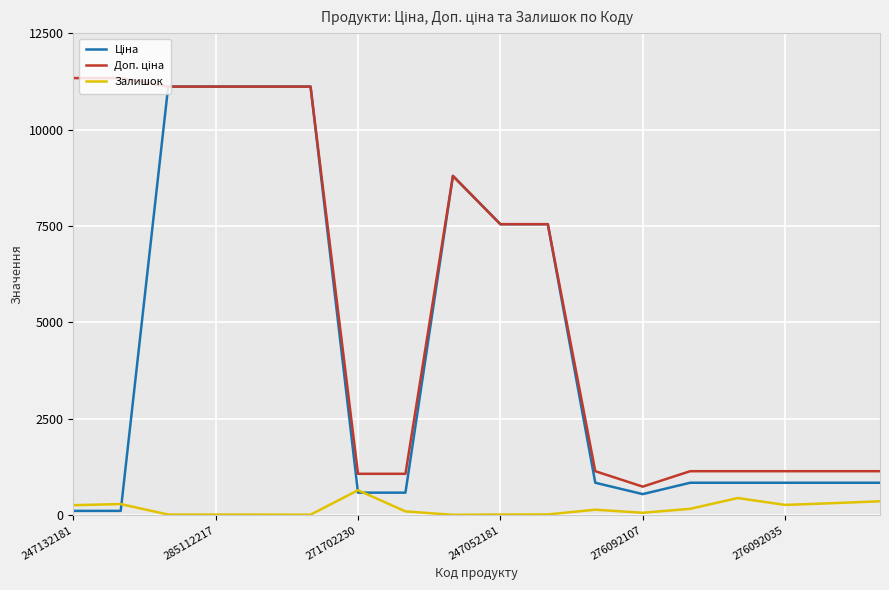

What is the maximum value for Залишок?

649.0